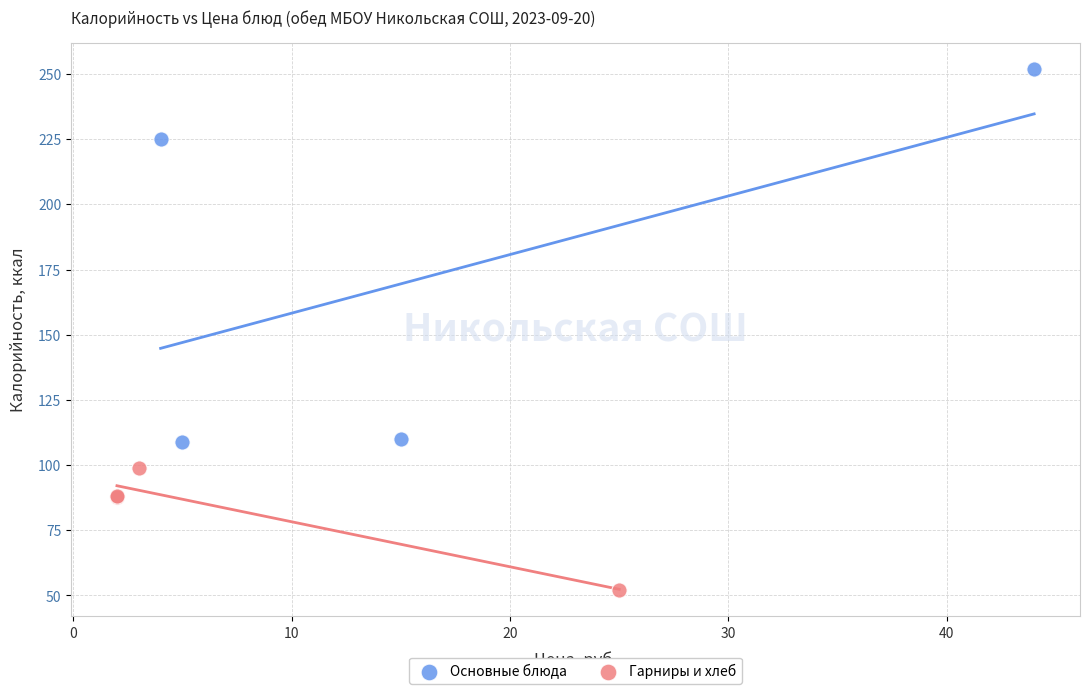

Which series has the widest spread of Y values?

Основные блюда